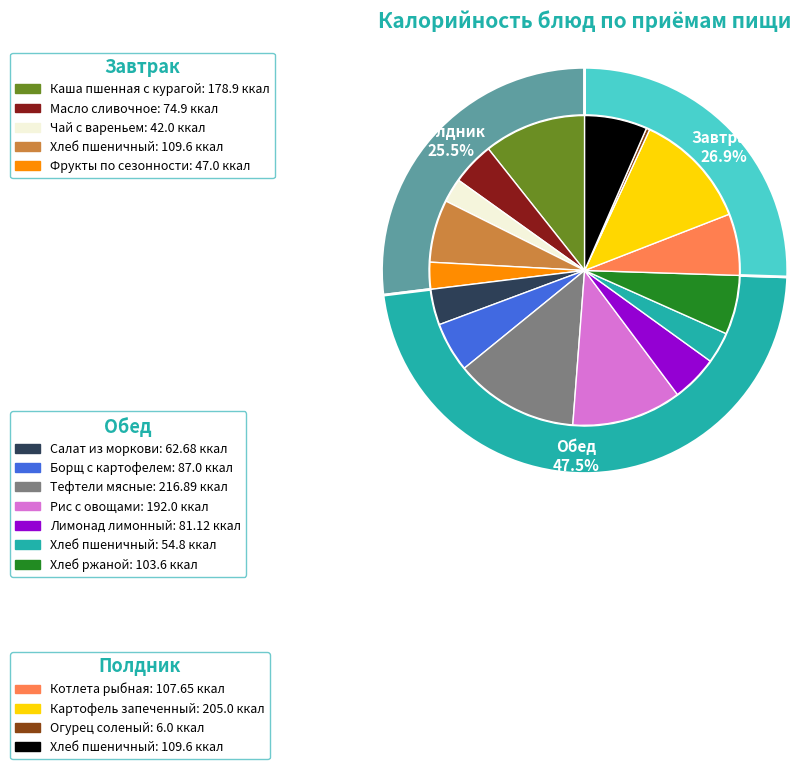

Which slice is the largest?

Обед